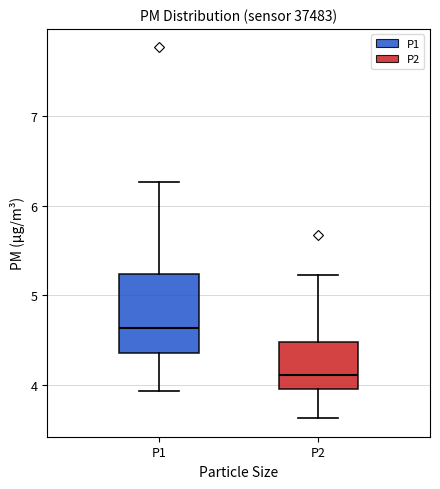

Where does the lower whisker of the box for P1 end on the y-axis? The values are not printed on the chart, so give them approximately, as read against the axis.

3.9